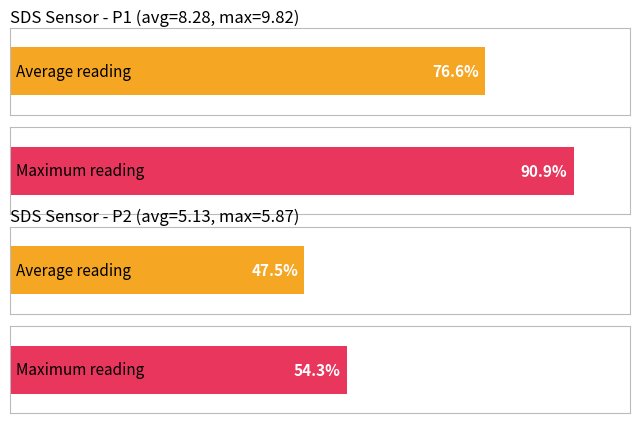

The SDS_P1 series shows 9.8 at 00:54. True or false?

True